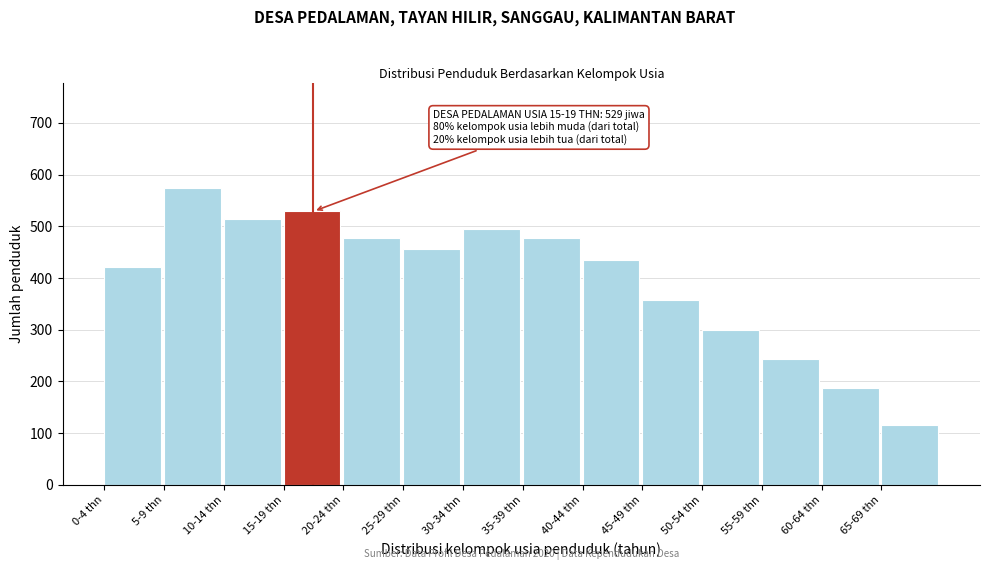

Reading left to right, transcribe all the data shown in this chart.

422	575	515	529	478	457	495	478	434	357	299	244	187	115